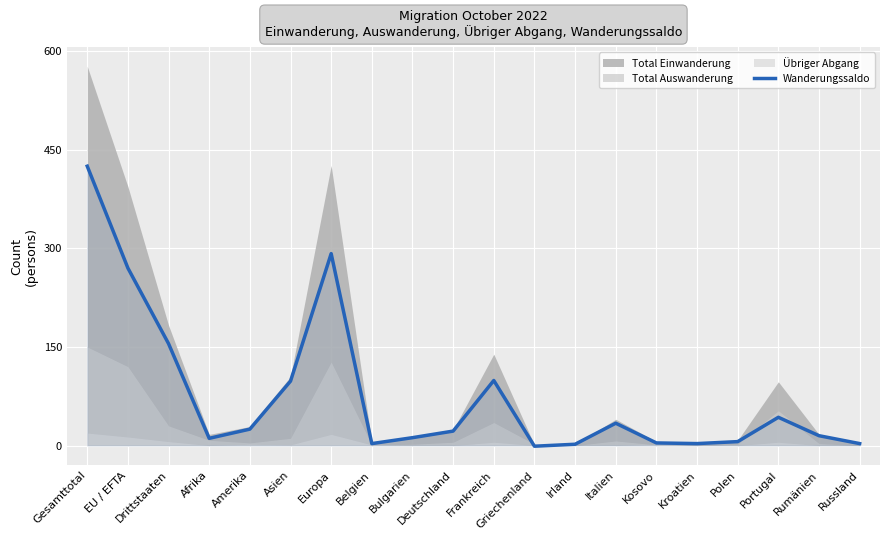

What is the minimum value shown in the chart?

-1